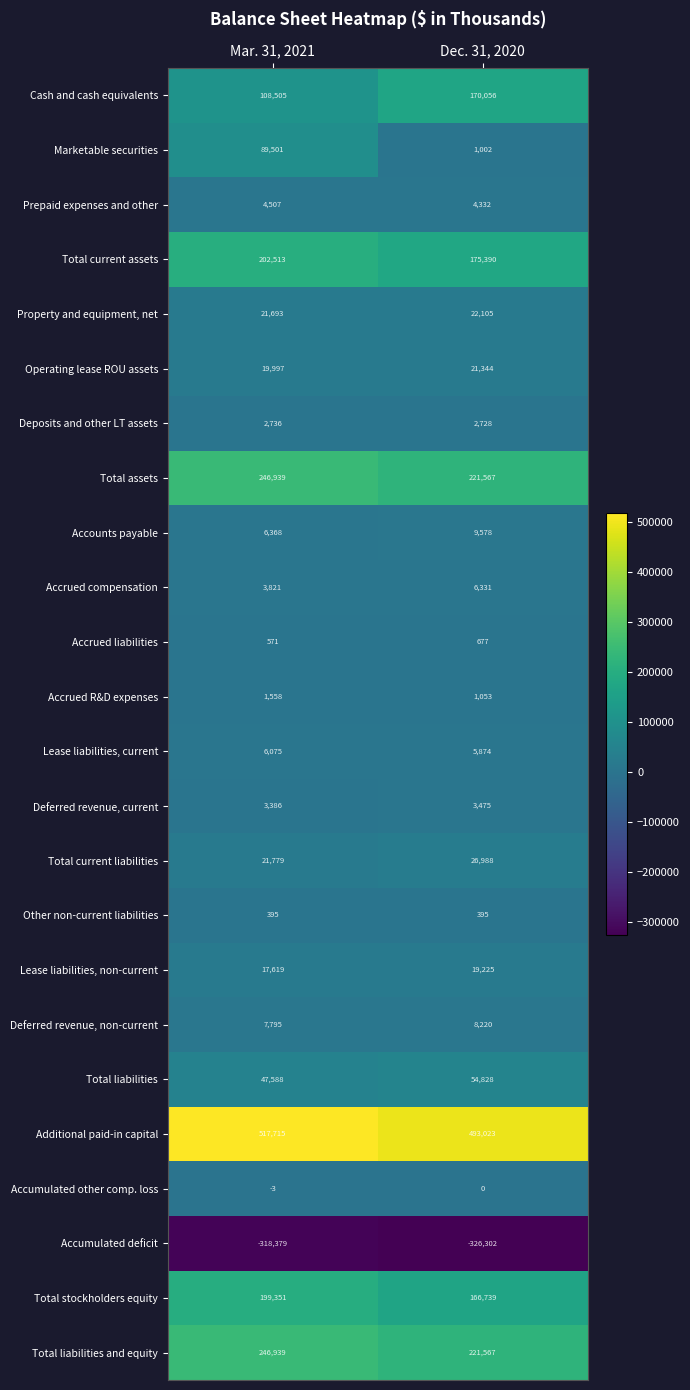

At which category does the chart reach its peak across all series?

Mar. 31, 2021